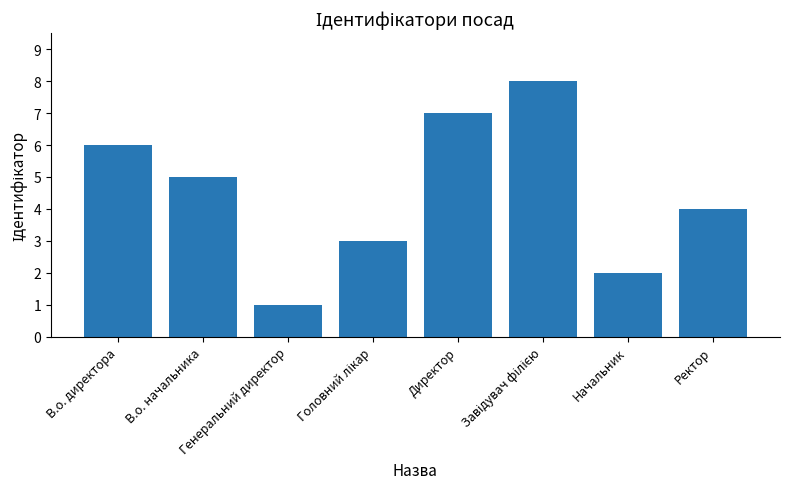

Does the chart contain stacked bars?

No